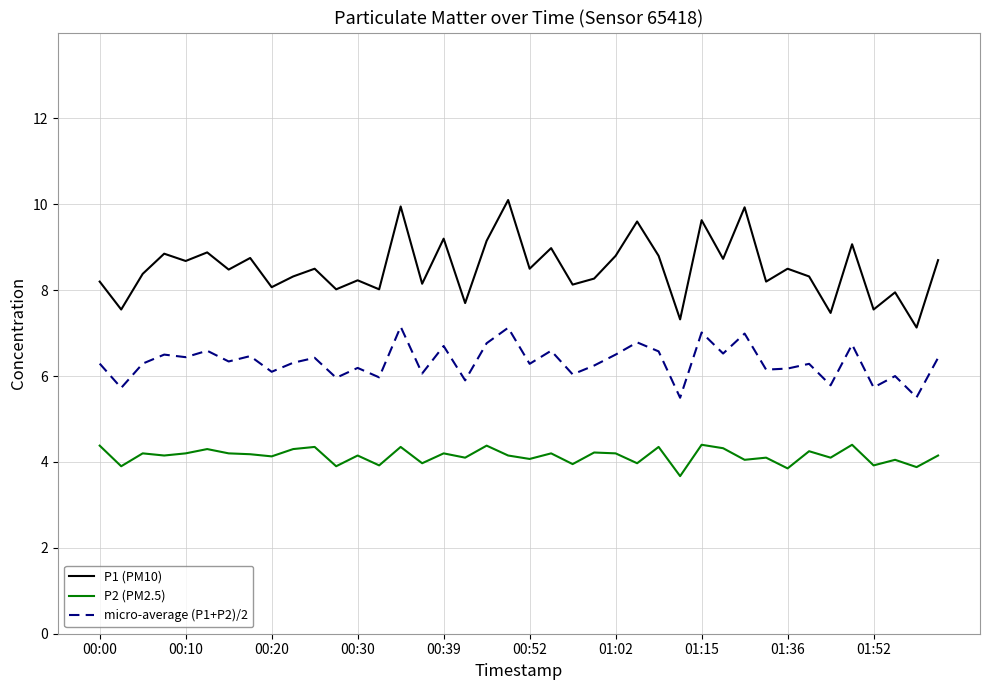

How many categories are shown in the chart?

40